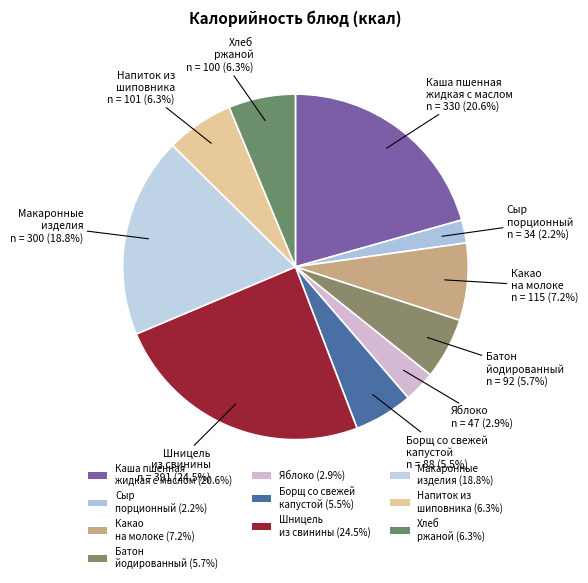

How many slices are in this pie chart?

10